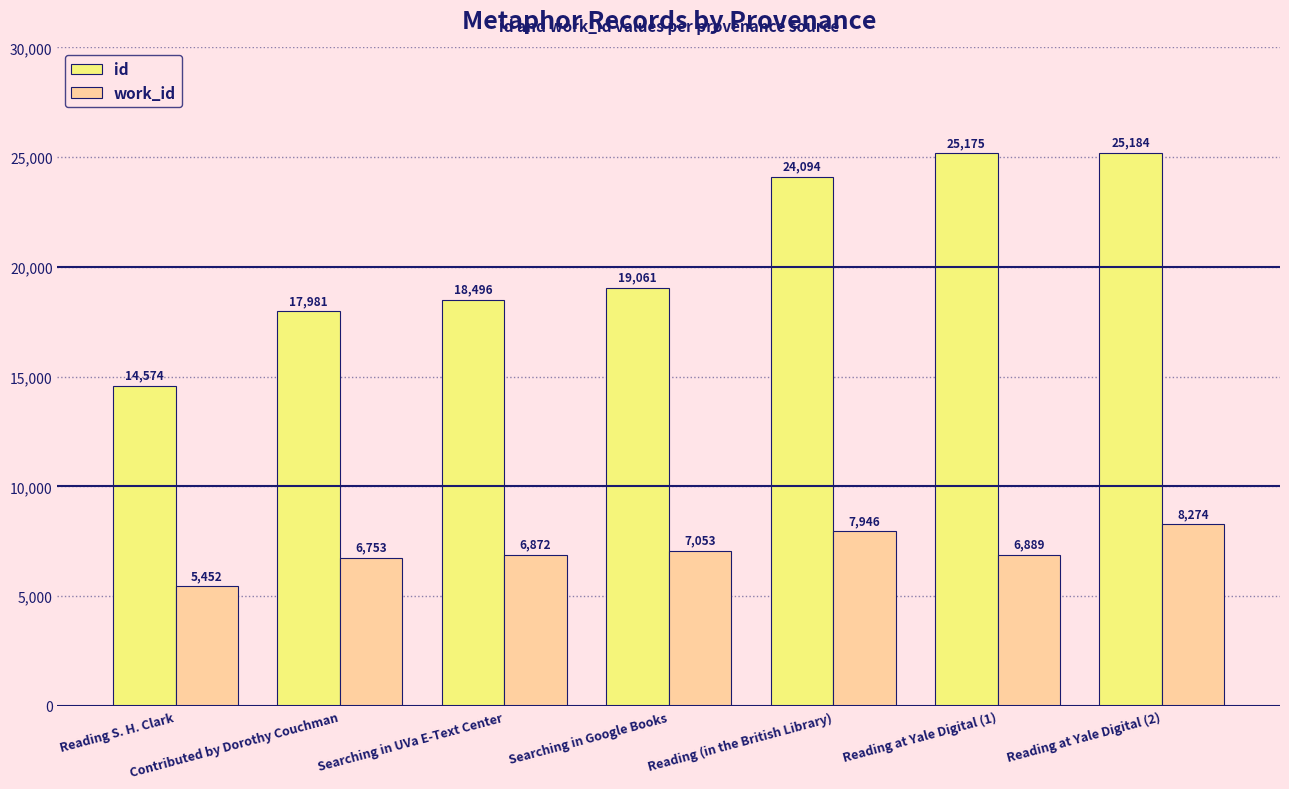

What is the maximum value for work_id?

8274